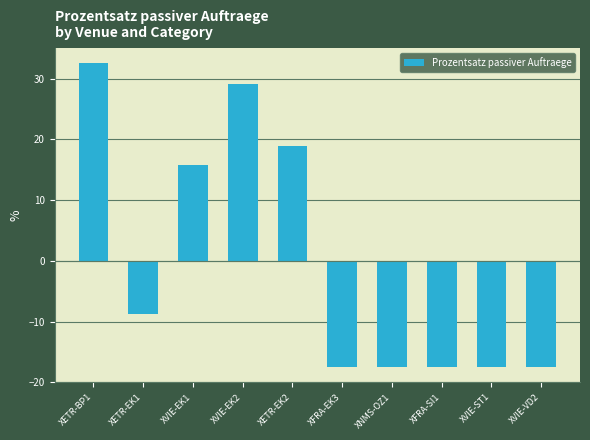

What is the greatest value displayed?

32.5